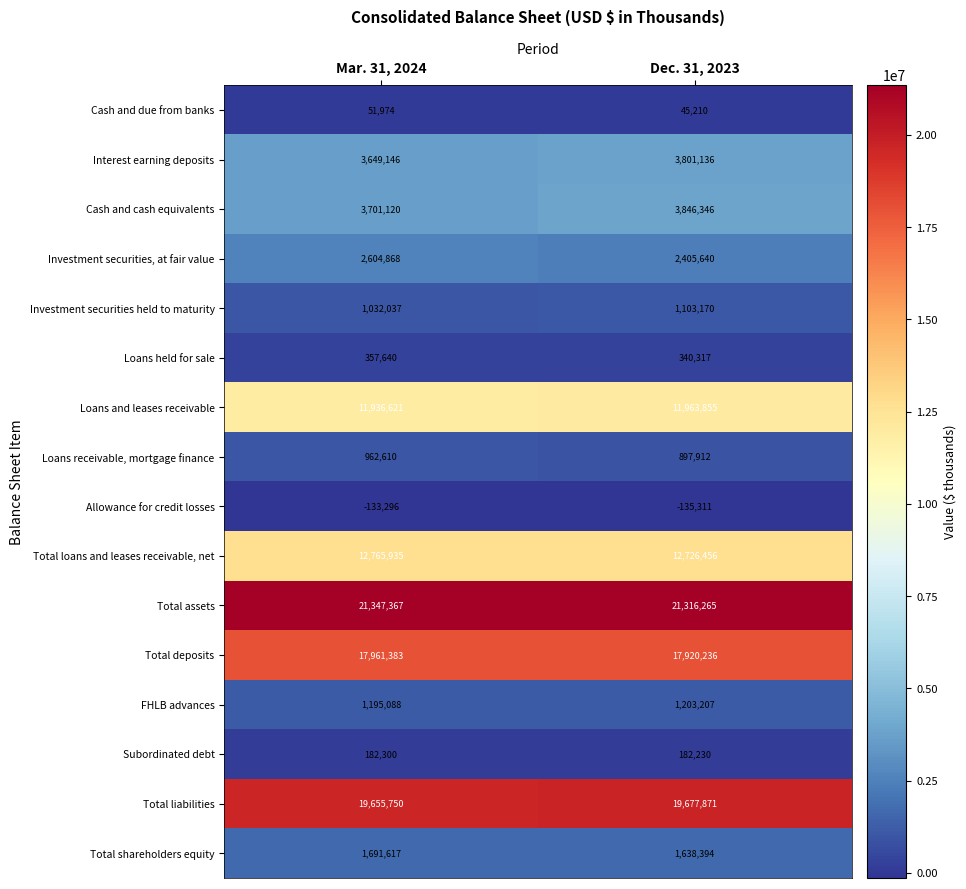

Which category has the highest value across all series?

Mar. 31, 2024